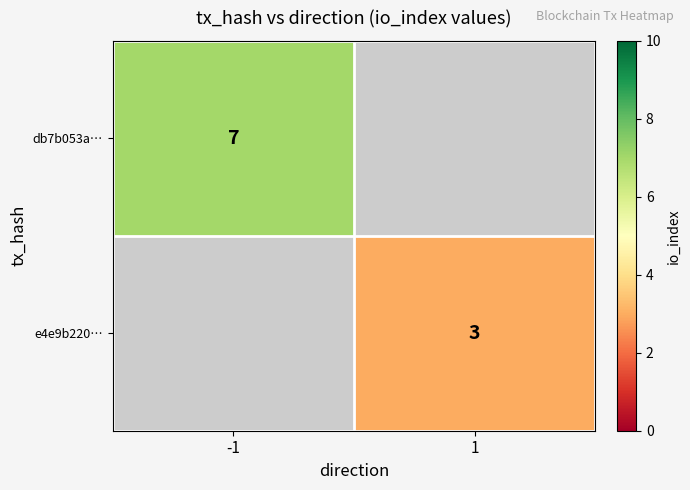

What is the minimum value shown in the chart?

3.0